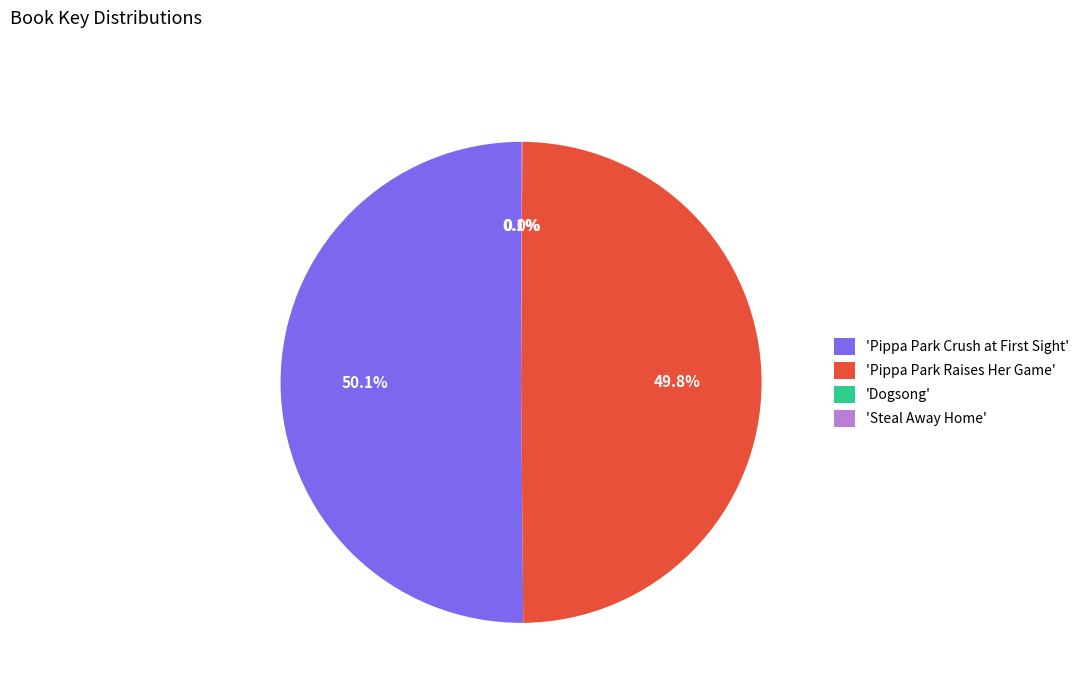

What percentage is NOT represented by 'Pippa Park Raises Her Game'?

50.2%